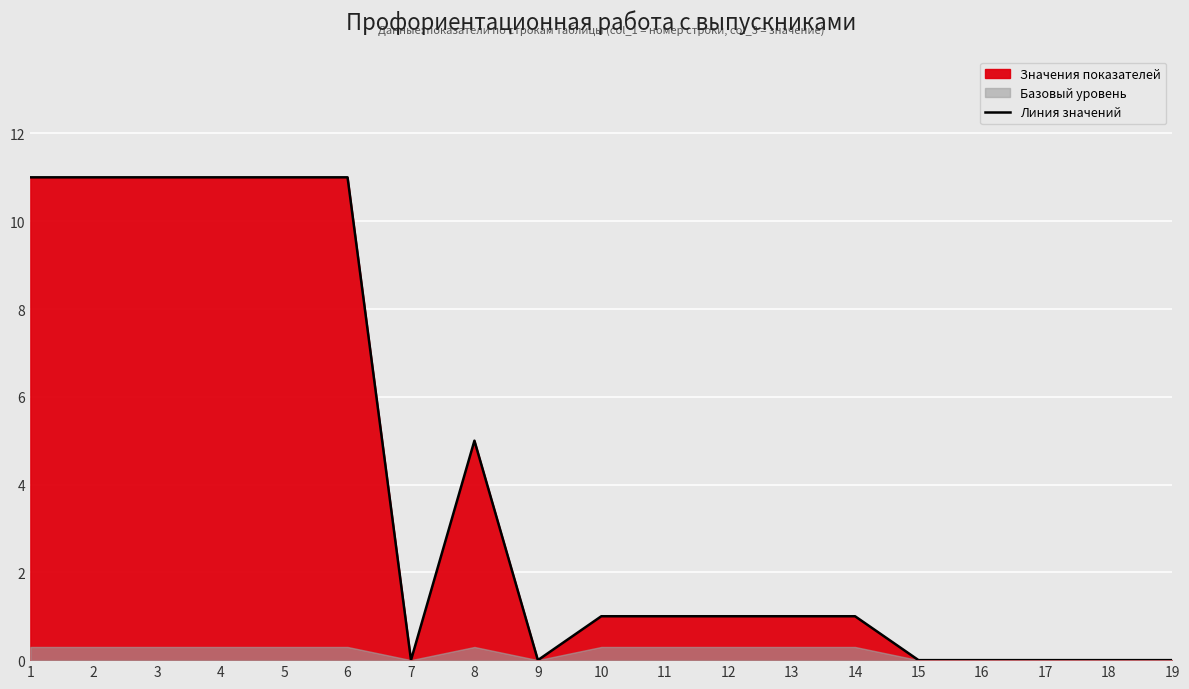

What is the difference between the values at 11 and 1?

10